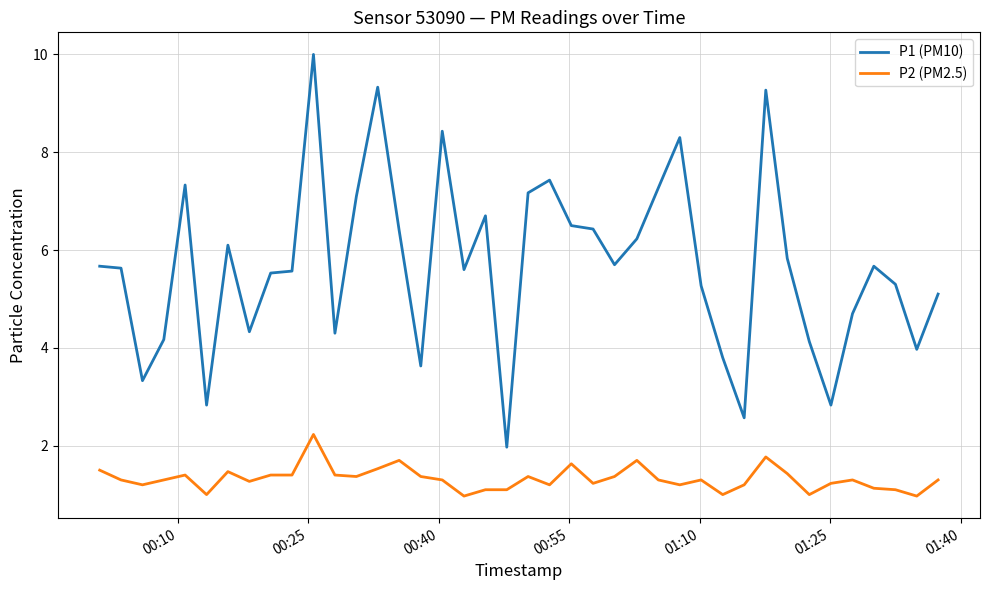

Reading left to right, what are all the values shown in this chart?

P1 (PM10): 5.7	5.6	3.3	4.2	7.3	2.8	6.1	4.3	5.5	5.6	10.0	4.3	7.1	9.3	6.4	3.6	8.4	5.6	6.7	2.0	7.2	7.4	6.5	6.4	5.7	6.2	7.3	8.3	5.3	3.8	2.6	9.3	5.8	4.1	2.8	4.7	5.7	5.3	4.0	5.1
P2 (PM2.5): 1.5	1.3	1.2	1.3	1.4	1.0	1.5	1.3	1.4	1.4	2.2	1.4	1.4	1.5	1.7	1.4	1.3	1.0	1.1	1.1	1.4	1.2	1.6	1.2	1.4	1.7	1.3	1.2	1.3	1.0	1.2	1.8	1.4	1.0	1.2	1.3	1.1	1.1	1.0	1.3